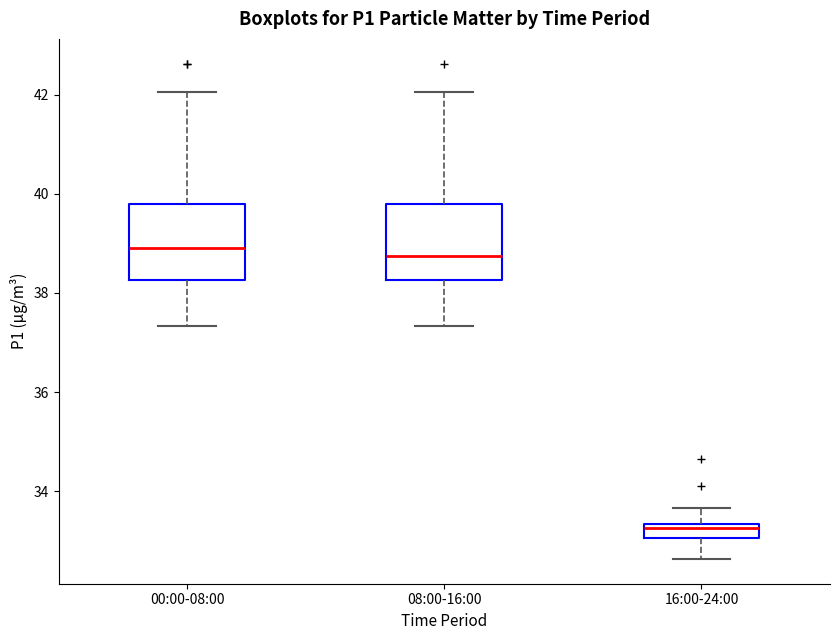

Where does the median line of the box for 00:00-08:00 sit on the y-axis? The values are not printed on the chart, so give them approximately, as read against the axis.

39.0